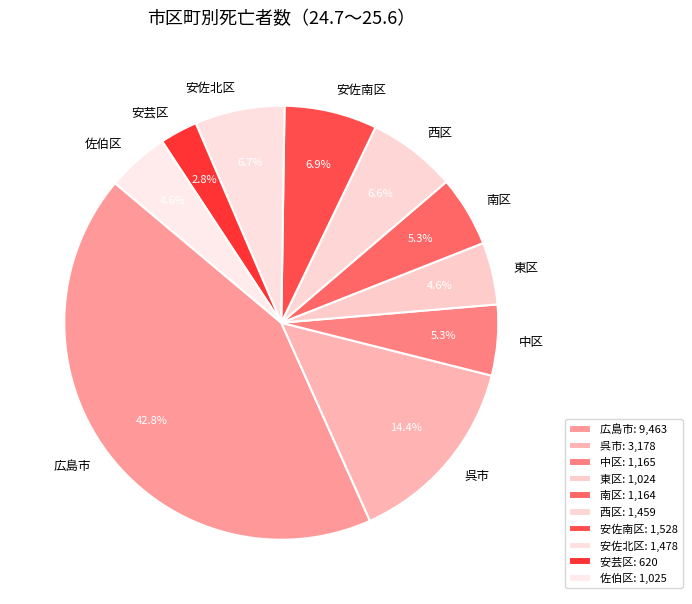

To the nearest percent, what is the difference between the largest and smallest slice percentages?

40%